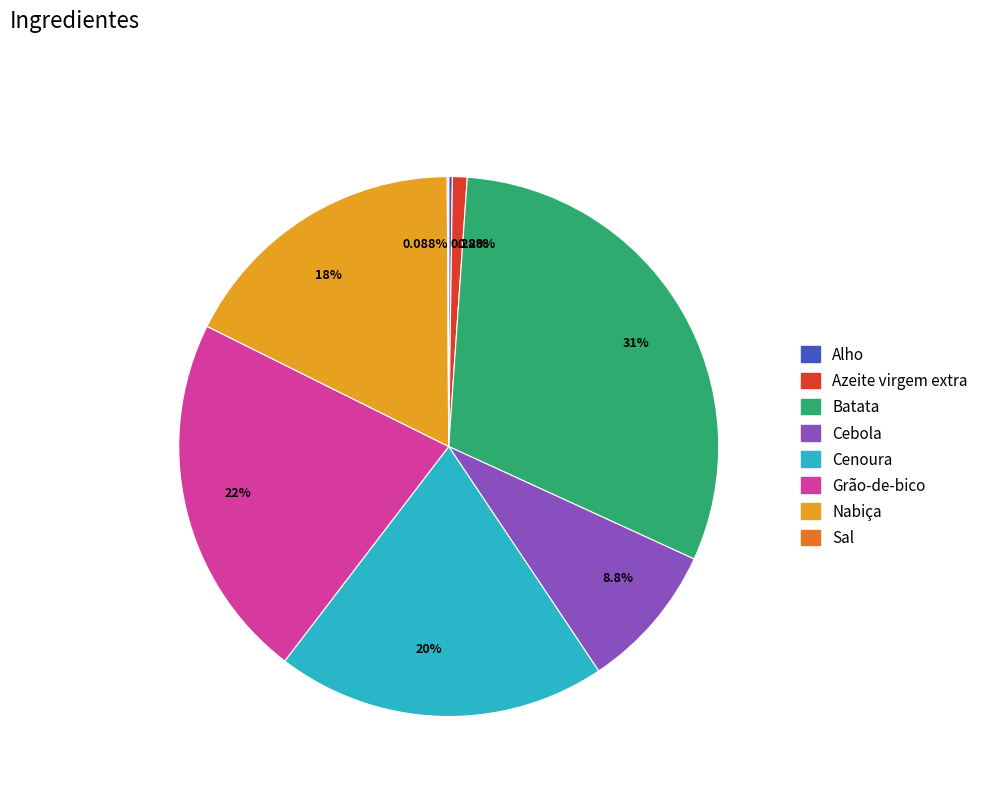

To the nearest percent, what is the average slice percentage?

12%